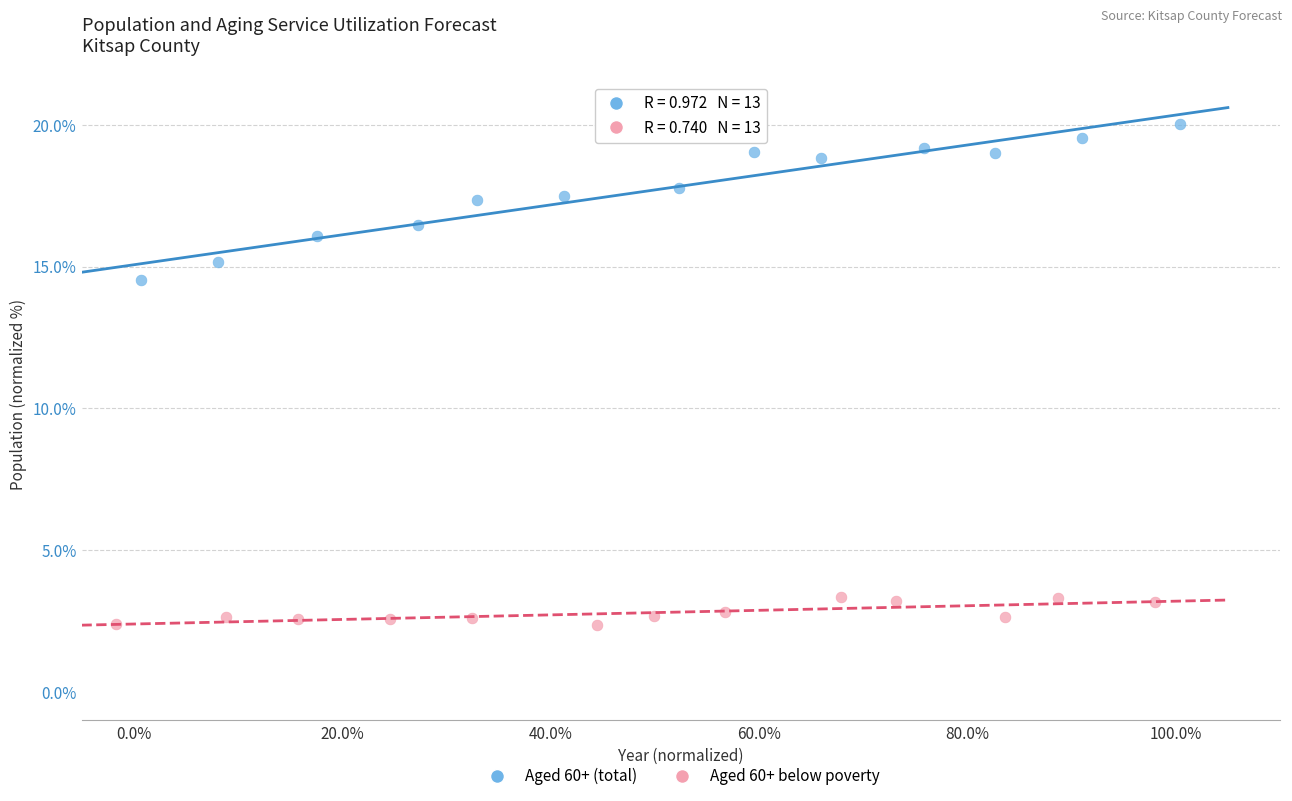

Which series reaches the minimum Y coordinate?

Aged 60+ below poverty